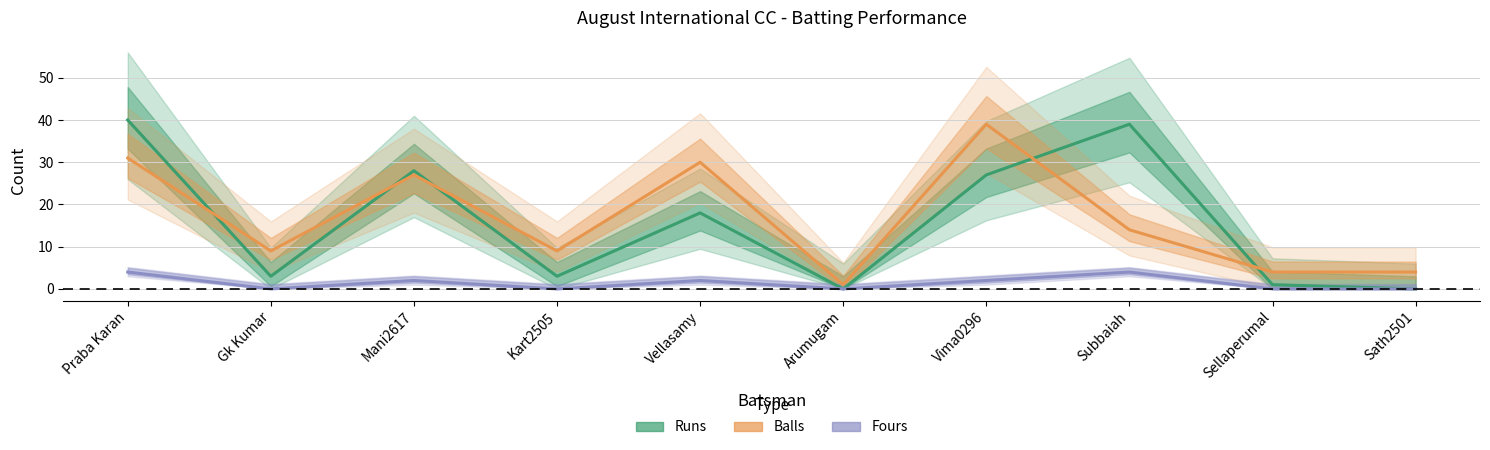

In Fours, how many points are higher than both neighbors (excluding endpoints)?

3